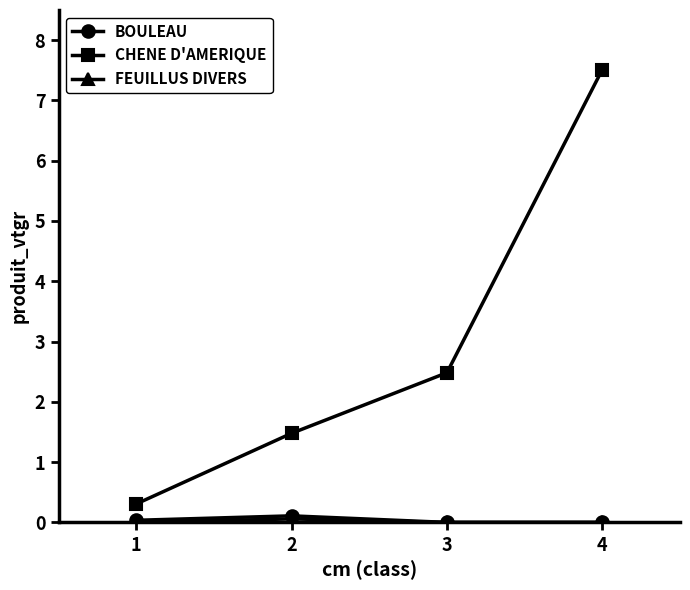

Count the number of data series in this chart.

3